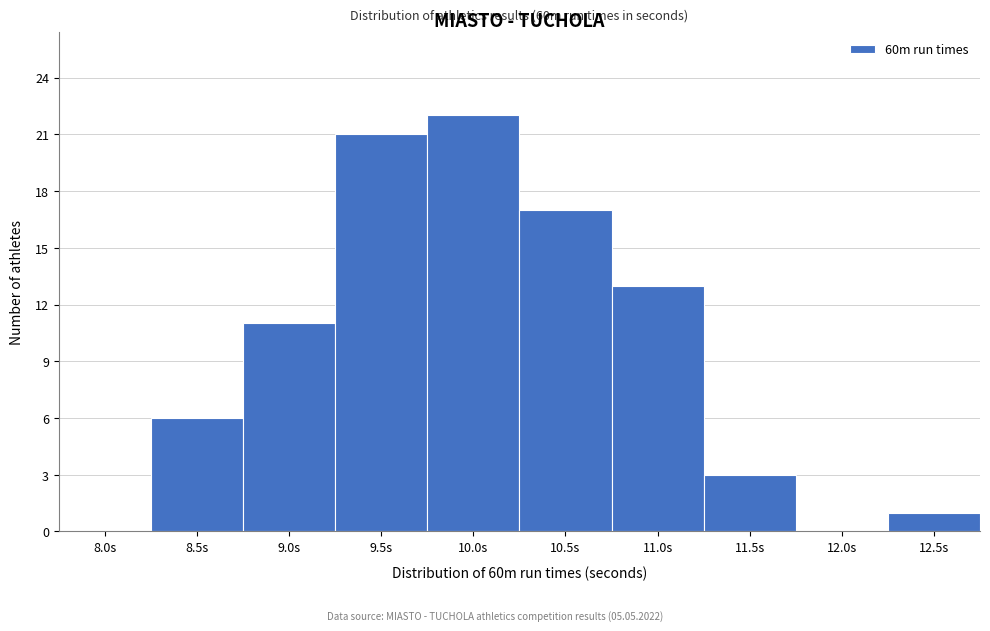

Reading left to right, extract all data points from this chart.

8.0s=0	8.5s=6	9.0s=11	9.5s=21	10.0s=22	10.5s=17	11.0s=13	11.5s=3	12.0s=0	12.5s=1